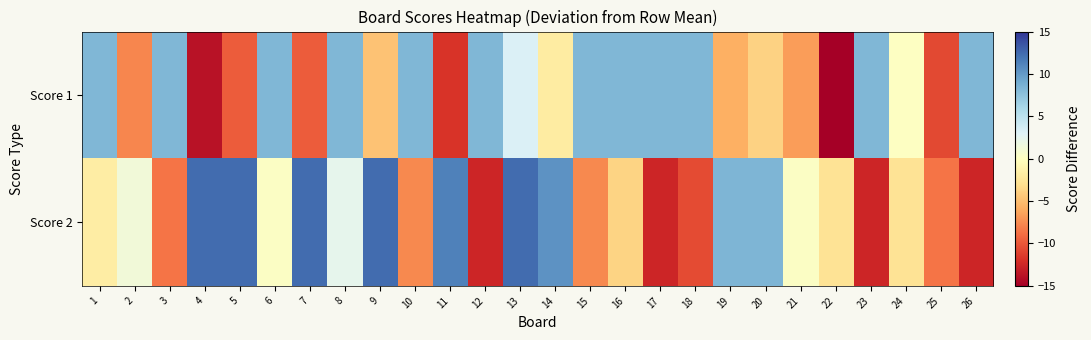

Reading left to right, transcribe all the data shown in this chart.

Score 1: 1=8.2	2=-7.8	3=8.2	4=-13.8	5=-9.8	6=8.2	7=-9.8	8=8.2	9=-4.8	10=8.2	11=-11.8	12=8.2	13=3.2	14=-1.8	15=8.2	16=8.2	17=8.2	18=8.2	19=-5.8	20=-3.8	21=-6.8	22=-15.8	23=8.2	24=0.2	25=-10.8	26=8.2
Score 2: 1=-1.7	2=1.3	3=-8.7	4=12.3	5=12.3	6=0.3	7=12.3	8=2.3	9=12.3	10=-7.7	11=11.3	12=-12.7	13=12.3	14=10.3	15=-7.7	16=-3.7	17=-12.7	18=-10.7	19=8.3	20=8.3	21=0.3	22=-2.7	23=-12.7	24=-2.7	25=-8.7	26=-12.7